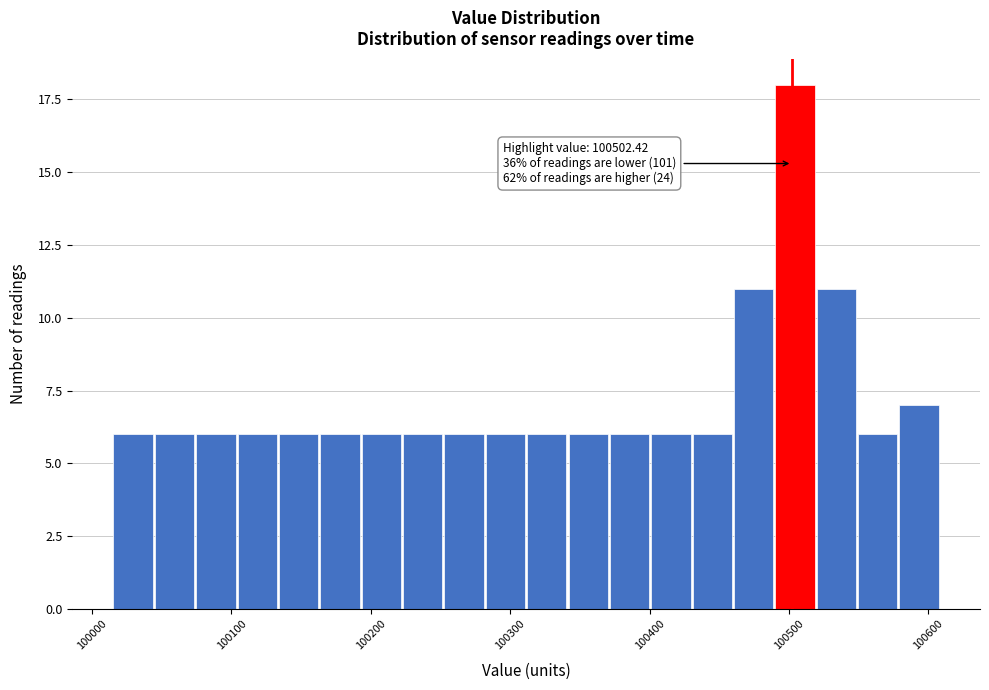

Read against the x-axis, roughly where is the centre of the tallest bar?

100500